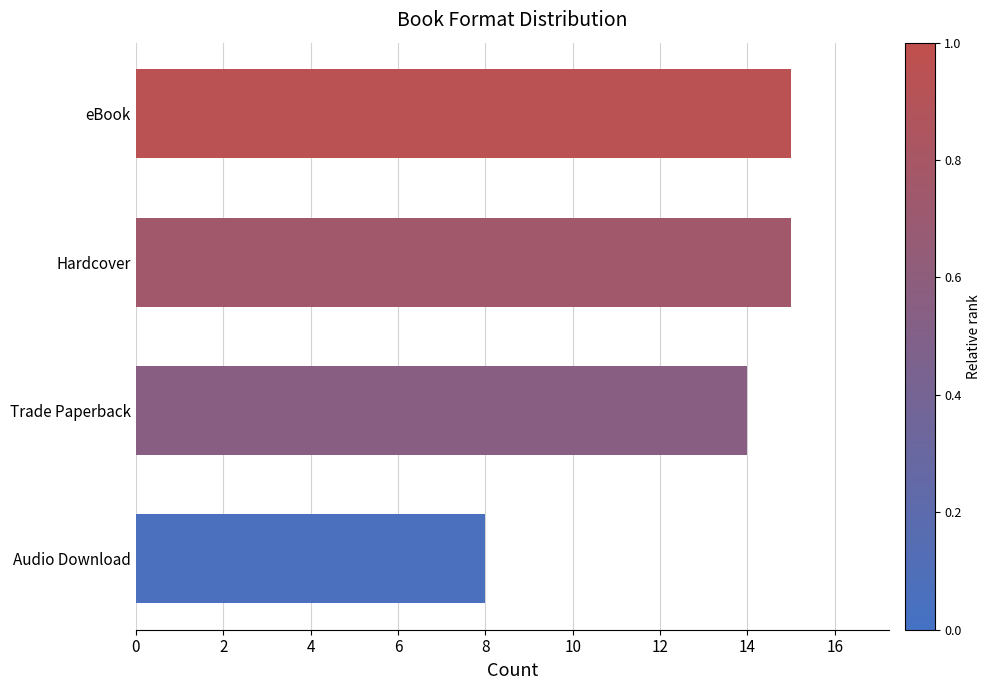

What is the minimum value shown in the chart?

8